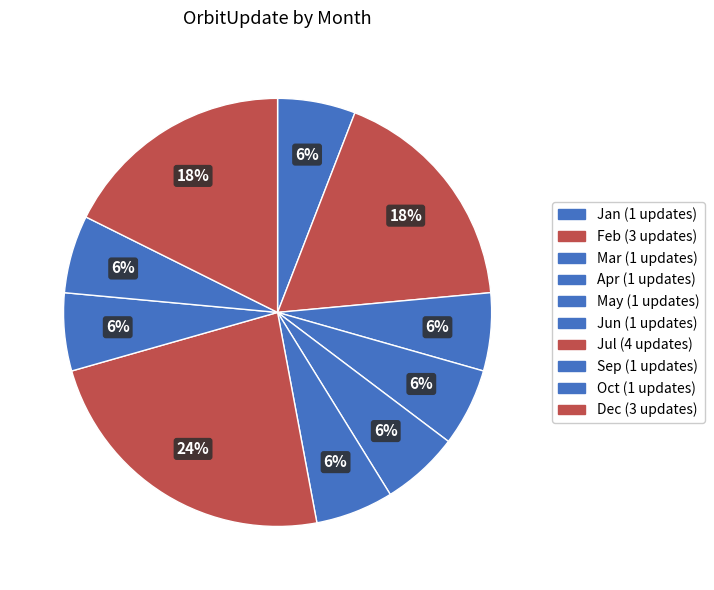

How many segments does this pie chart have?

10